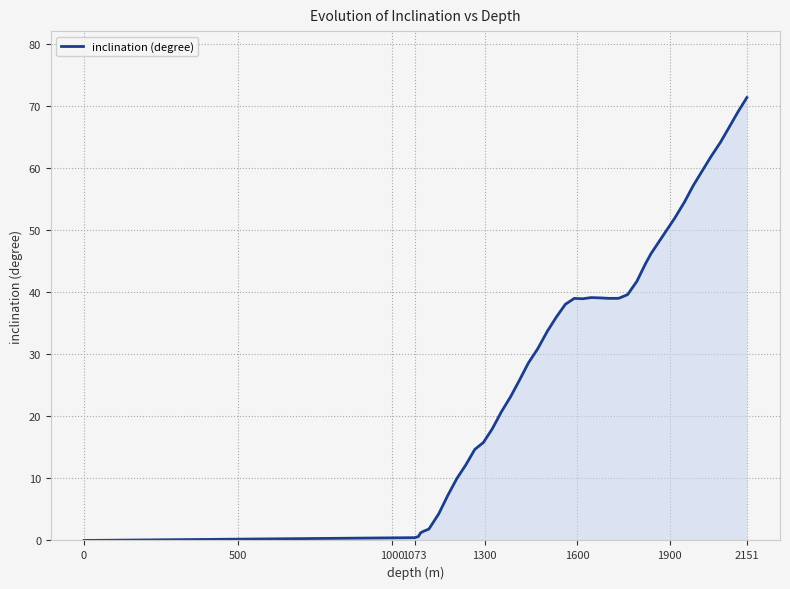

What is the maximum value shown in the chart?

71.4